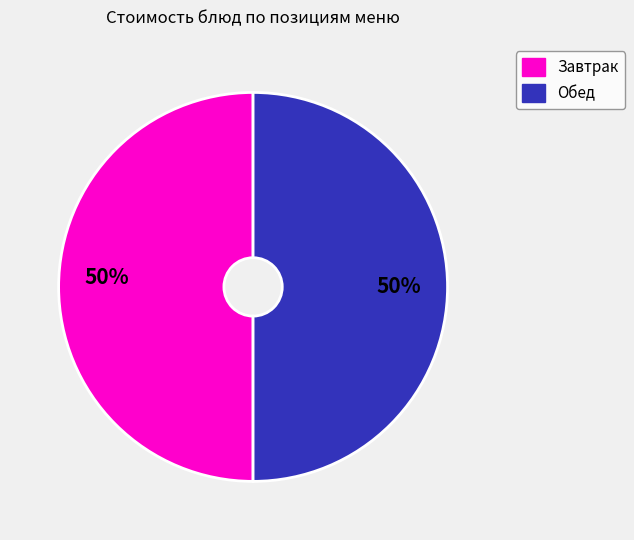

To the nearest percent, what is the average slice percentage?

50%